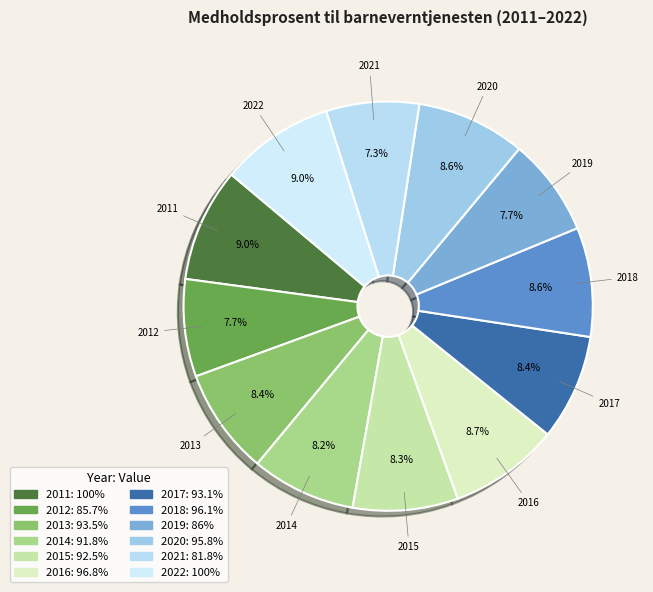

To the nearest percent, what is the average slice percentage?

8%